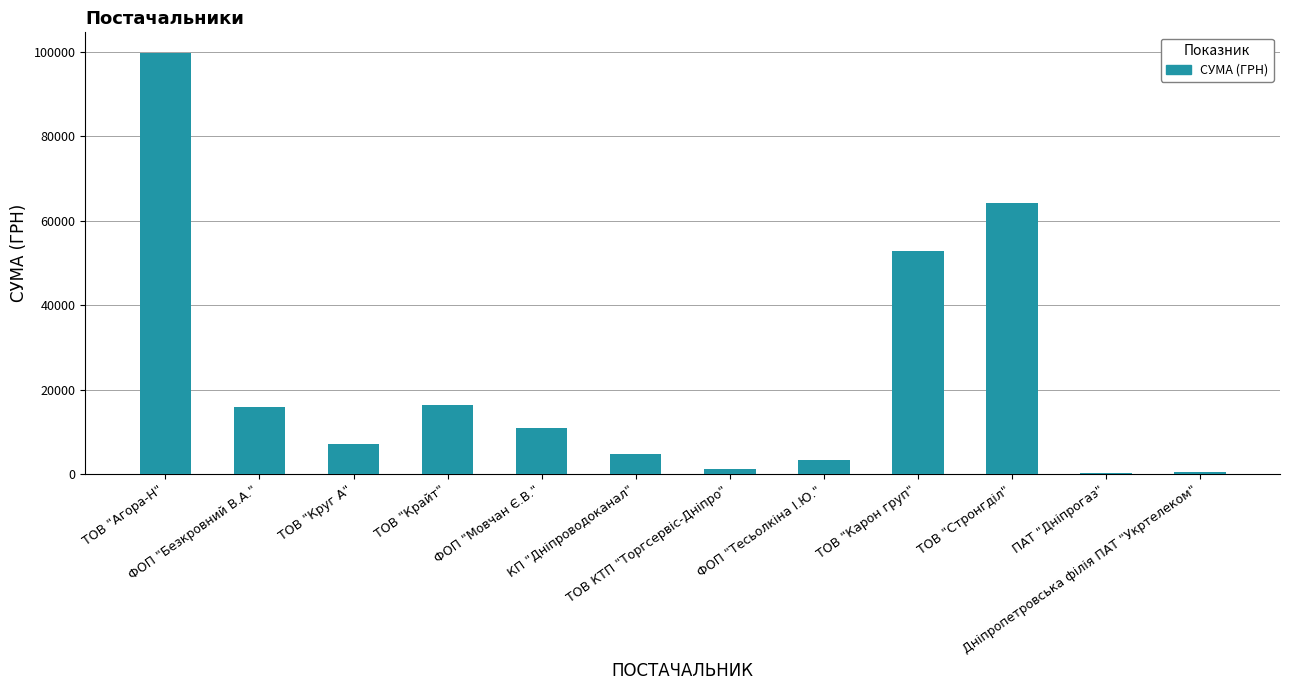

What is the sum of all values?

276919.5